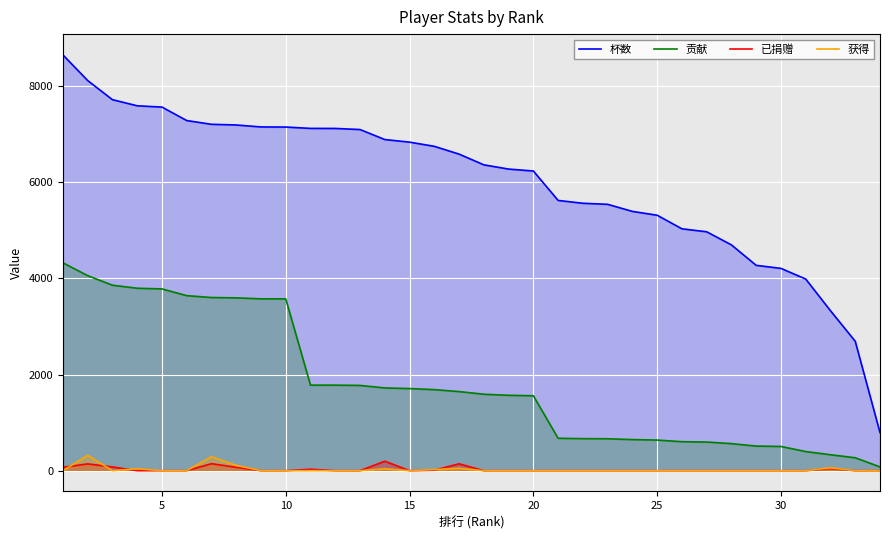

True or false: 杯数 and 贡献 cross at least once.

False